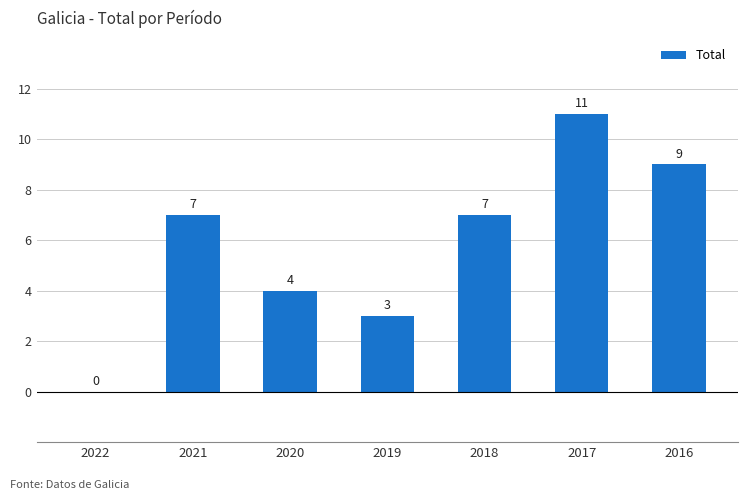

What is the sum of the values at 2016 and 2017?

20